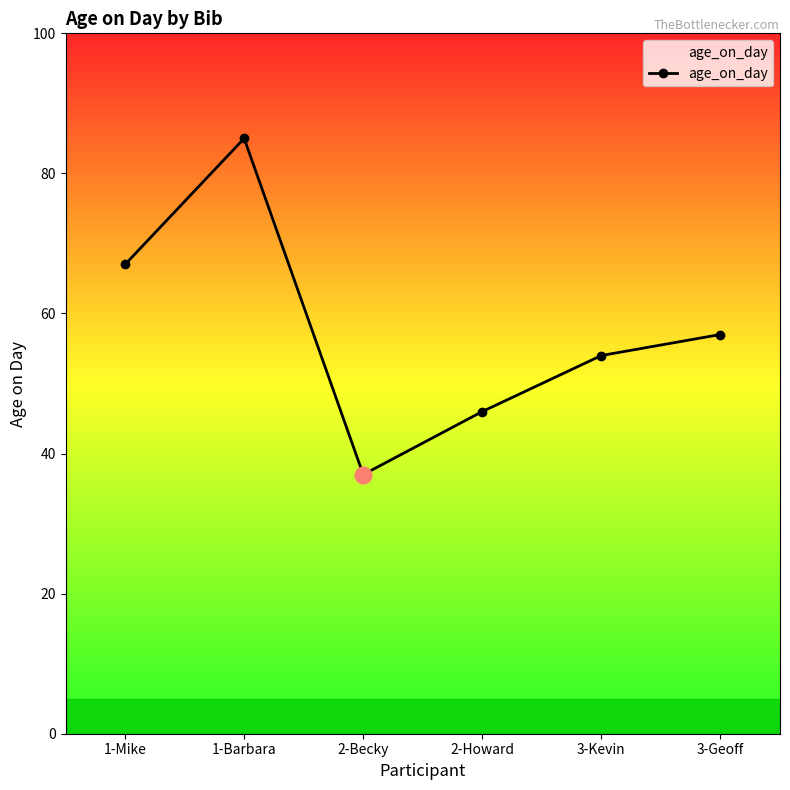

What is the sum of all values?

346